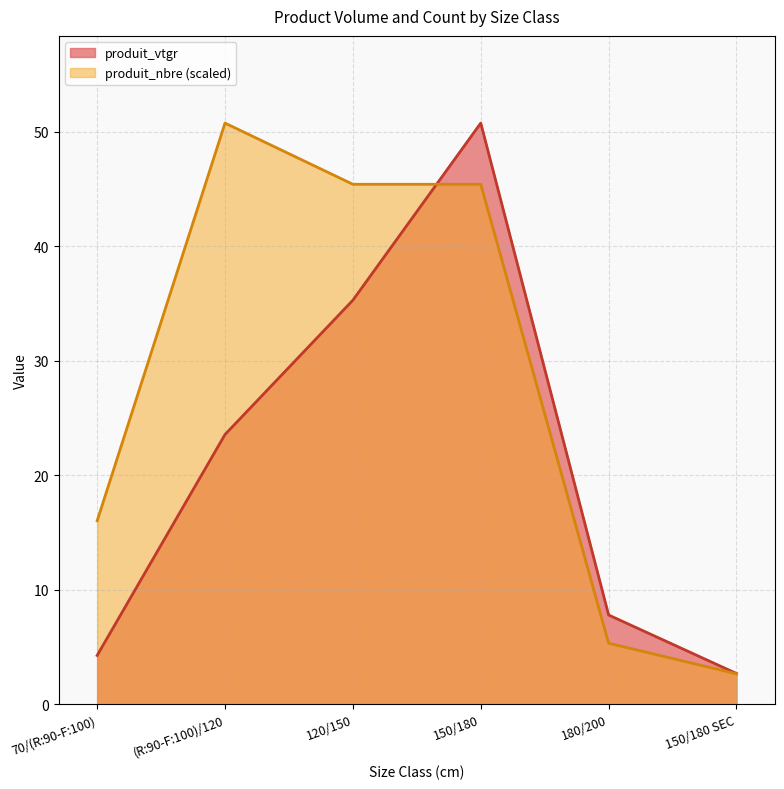

What is the difference between the maximum and minimum values in the produit_vtgr series?

48.1